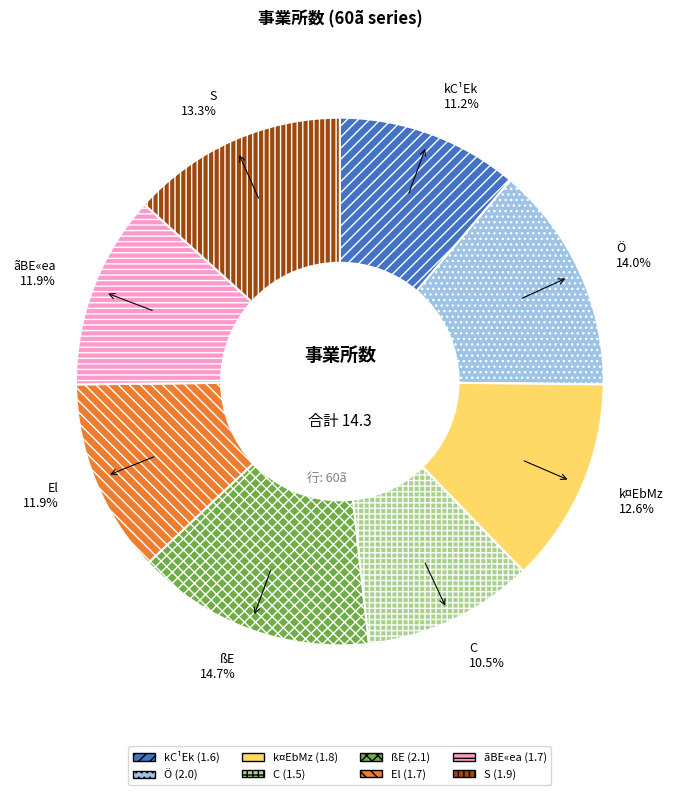

Is there a majority slice in this chart?

No